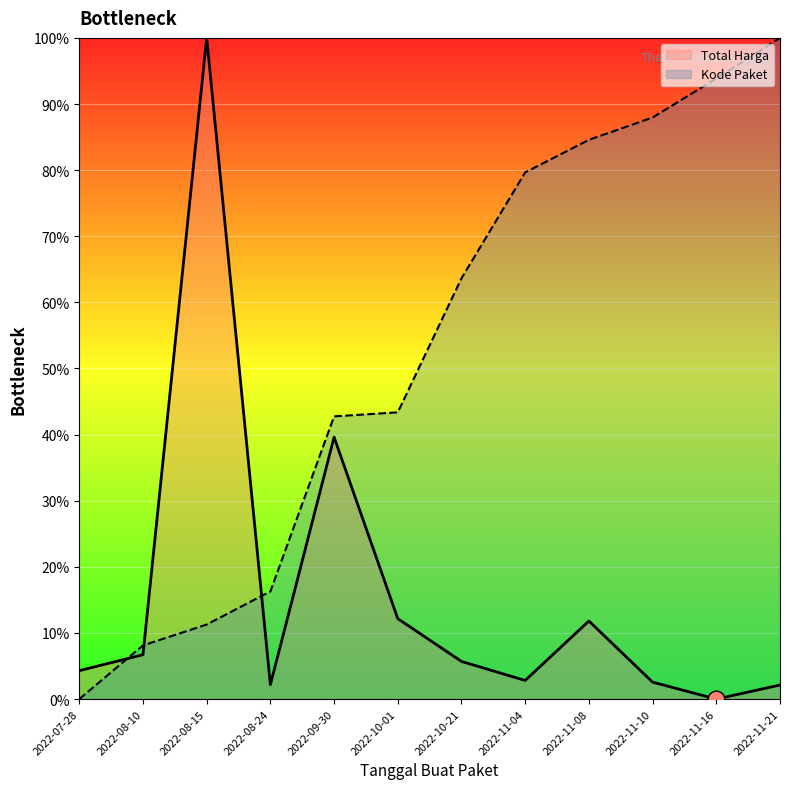

The value of Total Harga at 2022-08-10 is 6.7. True or false?

True